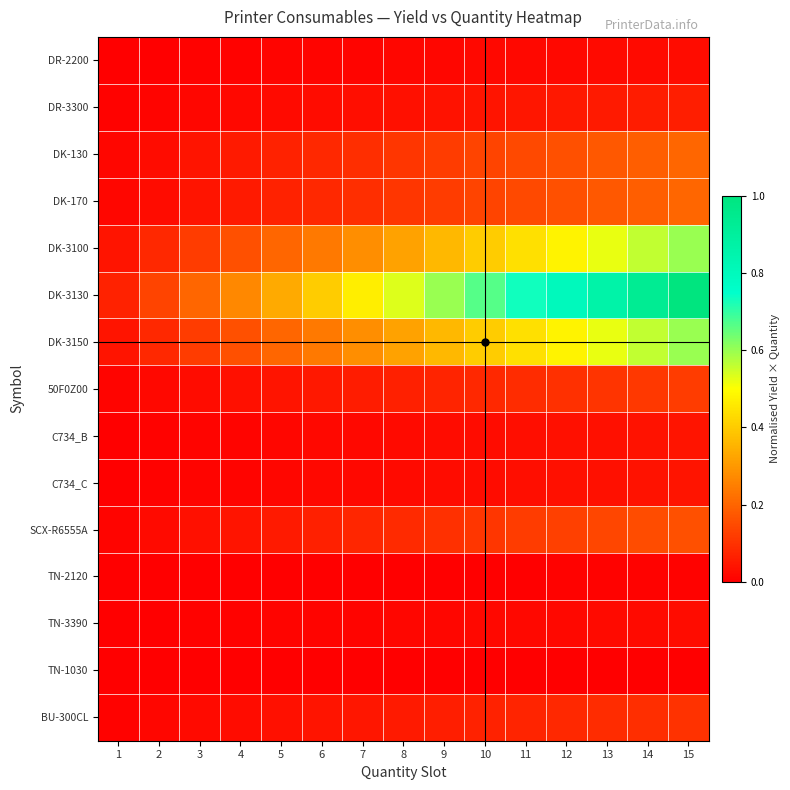

Which has a higher value, 11 or 13?

13